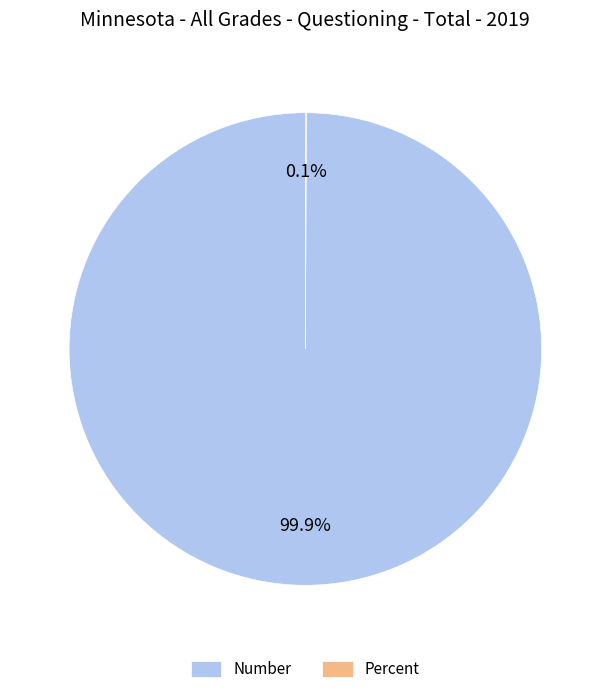

What is the largest slice in the pie chart?

Number